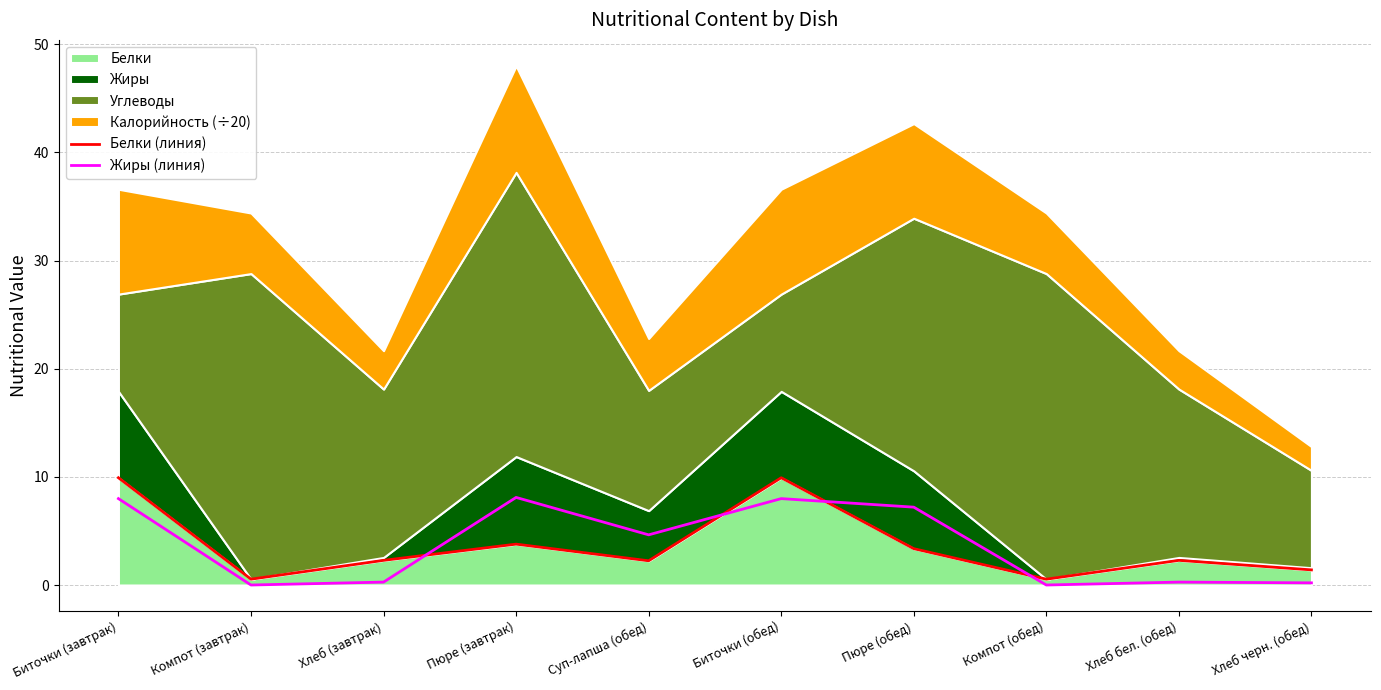

What position from the left is Компот (обед)?

8